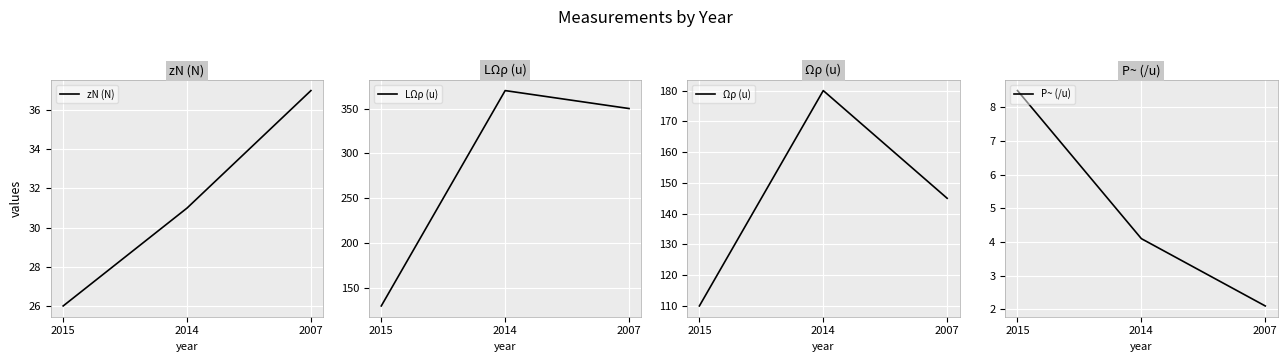

True or false: LΩρ (u) has a value of 202.7 at 2015.

False